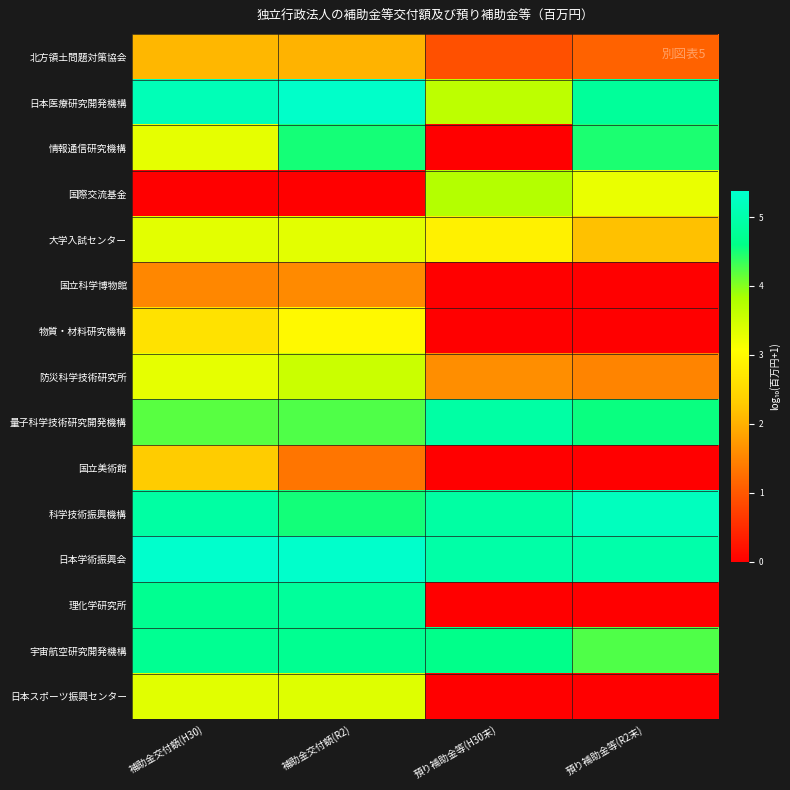

What is the difference between the highest and lowest values at 補助金交付額(R2)?

5.4